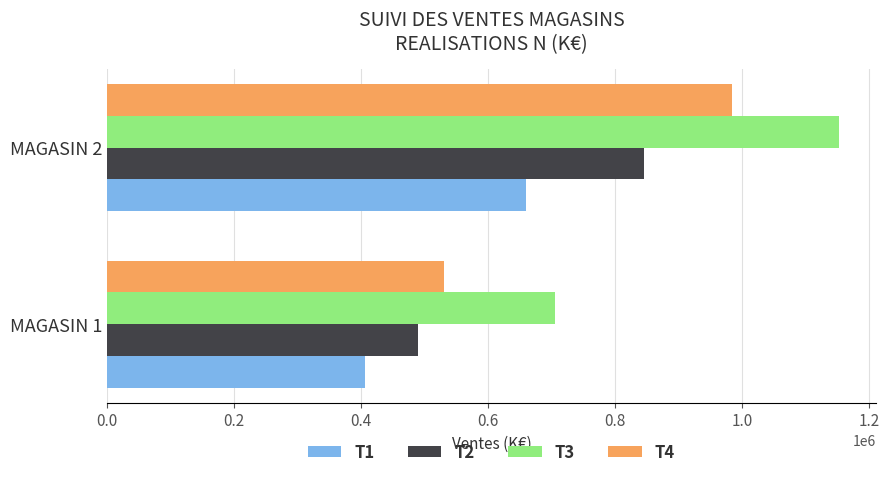

What are all the series names shown in the legend?

T1, T2, T3, T4